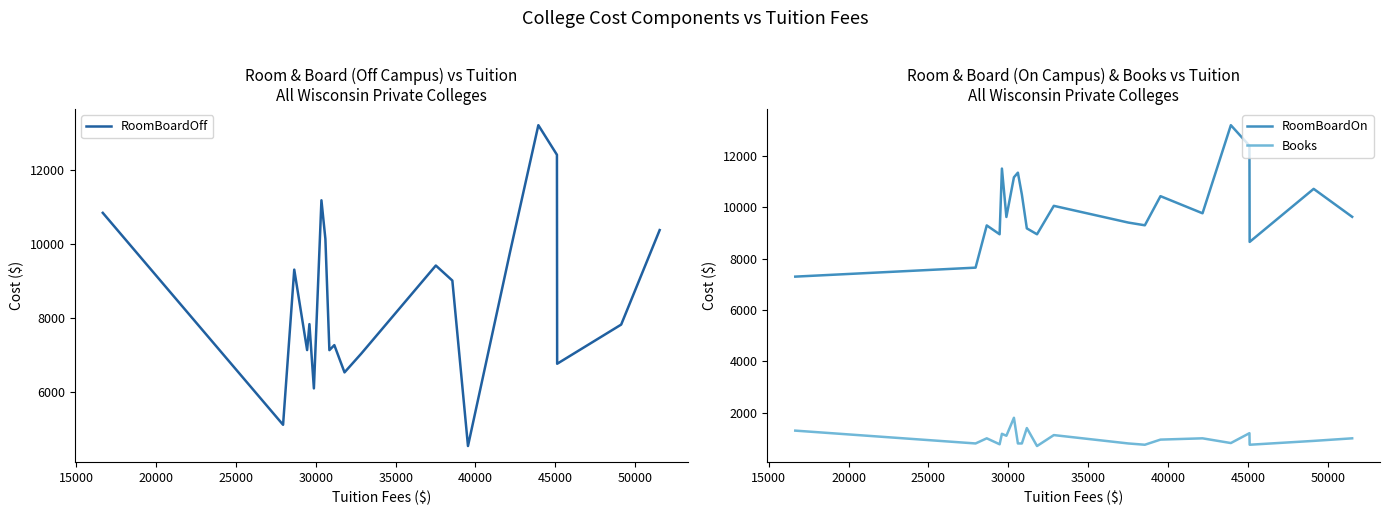

True or false: RoomBoardOn and Books cross at least once.

False